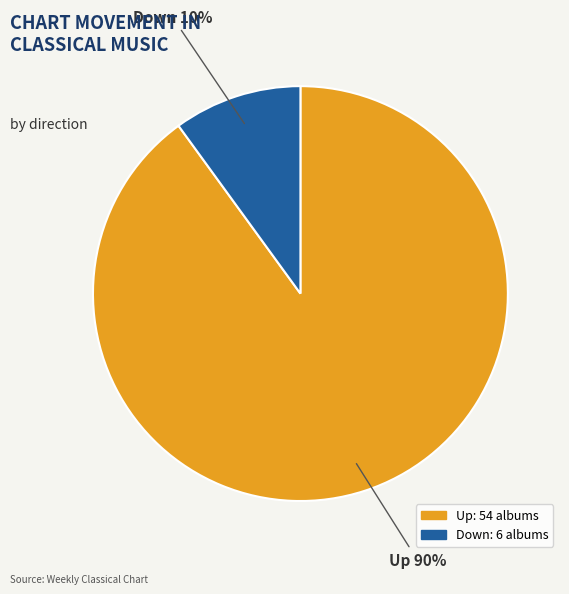

Rank the categories by value from highest to lowest.

Up, Down